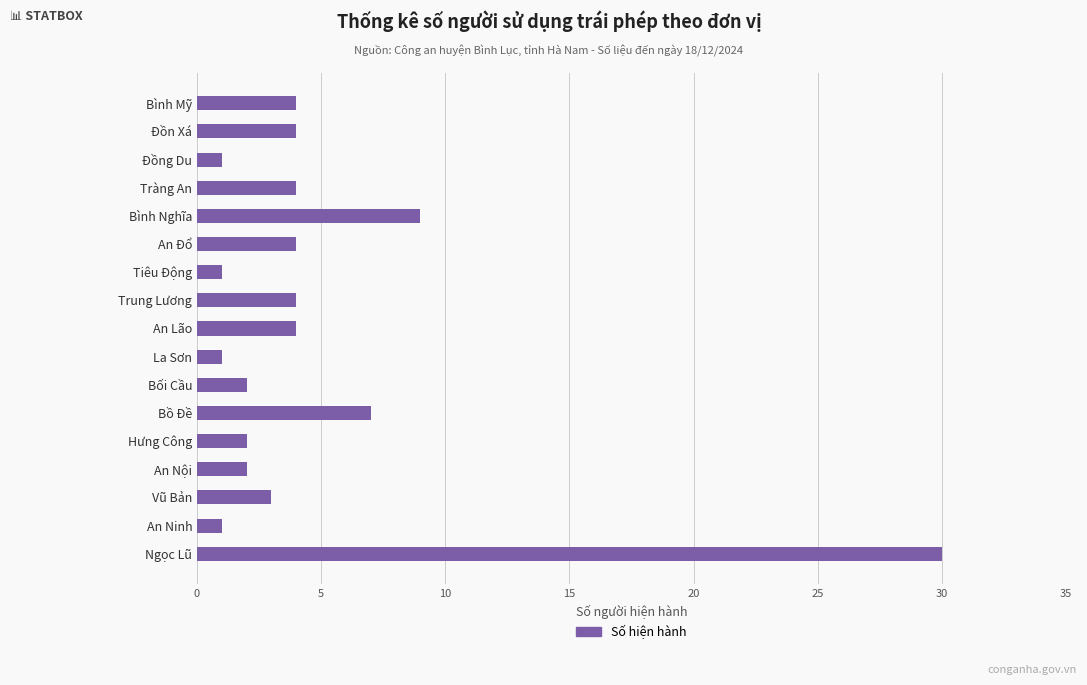

Is it true that the value at Bình Mỹ is 4?

True